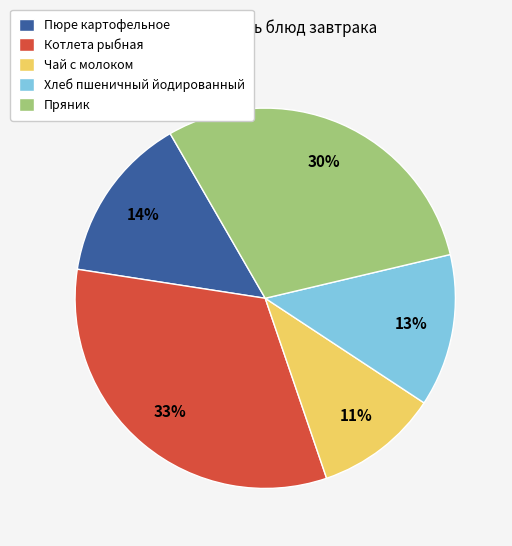

Is the sum of Котлета рыбная and Хлеб пшеничный йодированный greater than half?

No